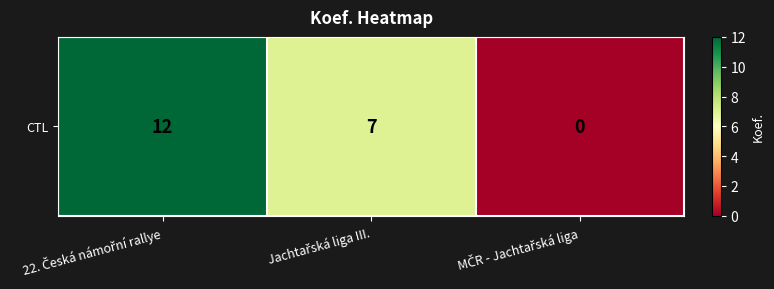

Which has a higher value, 22. Česká námořní rallye or Jachtařská liga III.?

22. Česká námořní rallye